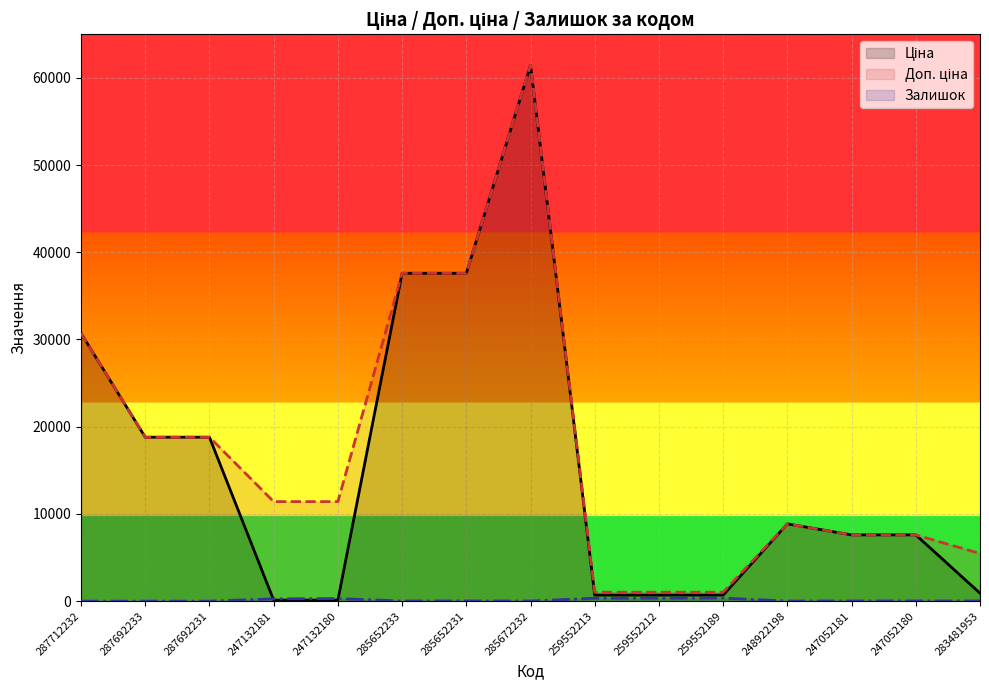

What is the sum of all Доп. ціна values?

260338.2